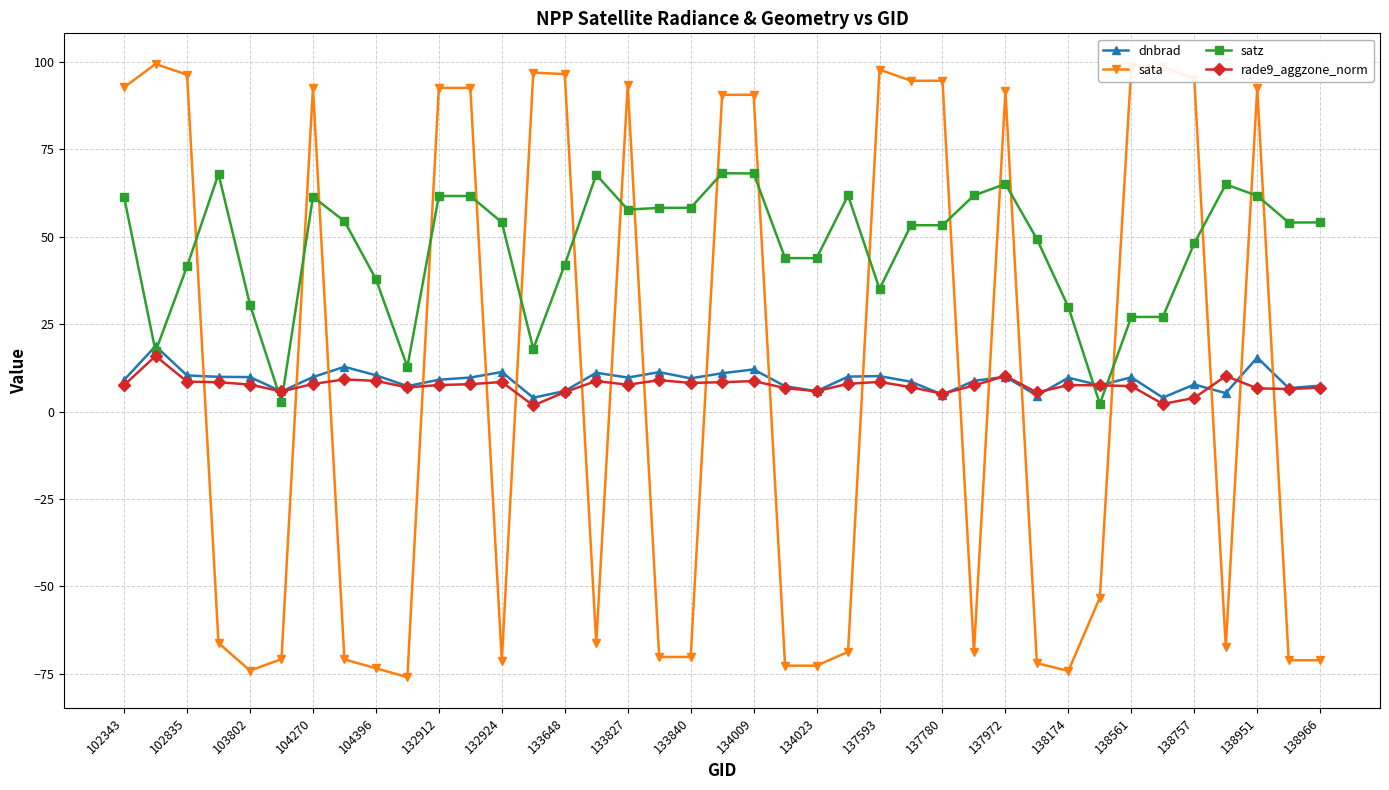

What is the value of the satz point at the 28th from the left?

61.8